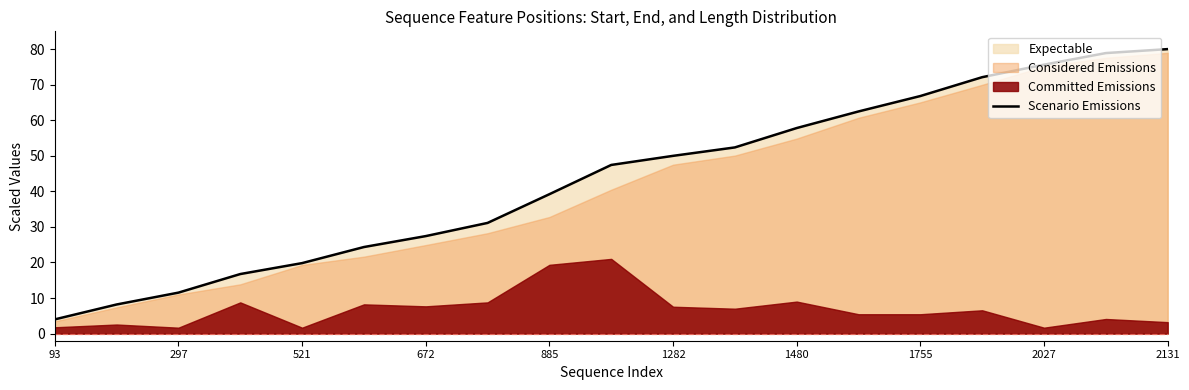

Reading left to right, extract all data points from this chart.

4.0	8.2	11.5	16.7	19.8	24.3	27.4	31.1	39.2	47.4	50.0	52.4	57.8	62.5	66.8	72.1	75.6	78.9	80.0